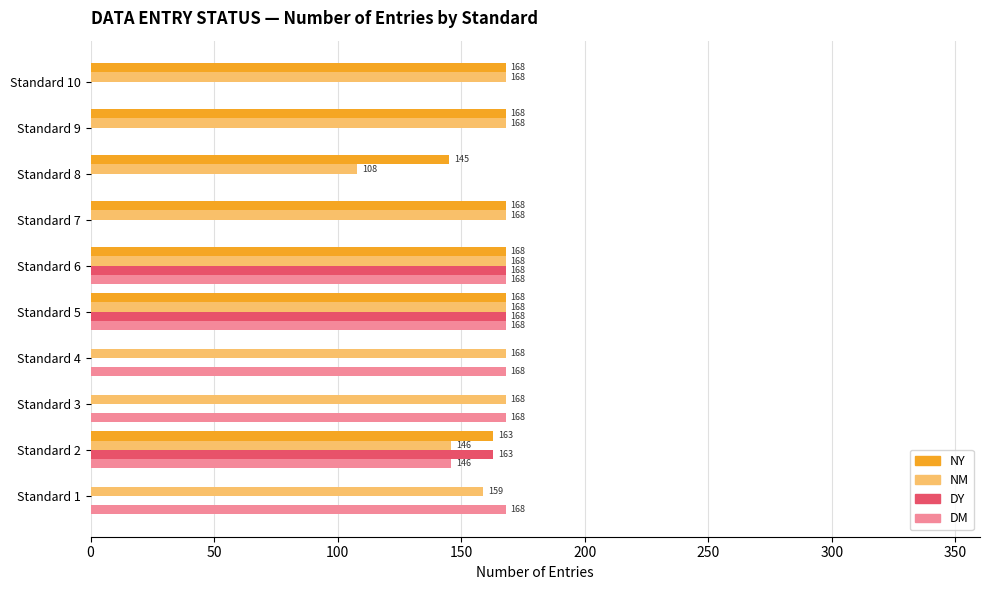

Is it true that DY equals -68 at Standard 7?

False